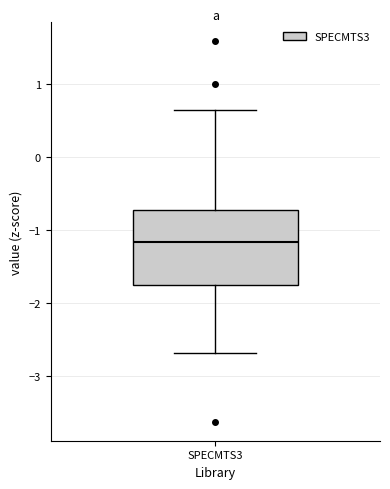

Read this box plot against the y-axis: the position of the median line, the range covered by the box, and the ends of both whiskers. The values are not printed on the chart, so give them approximately, as read against the axis.

median -1.2, box -1.8 to -0.7, whiskers -2.7 to 0.6